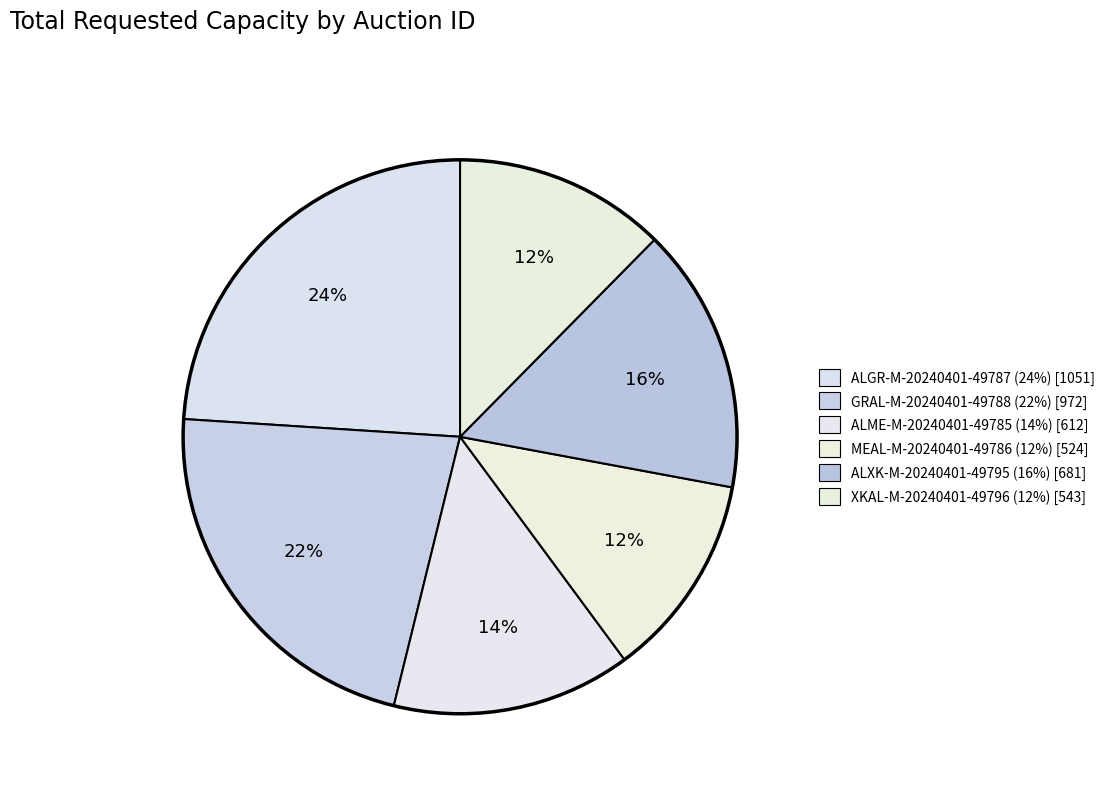

How many segments does this pie chart have?

6